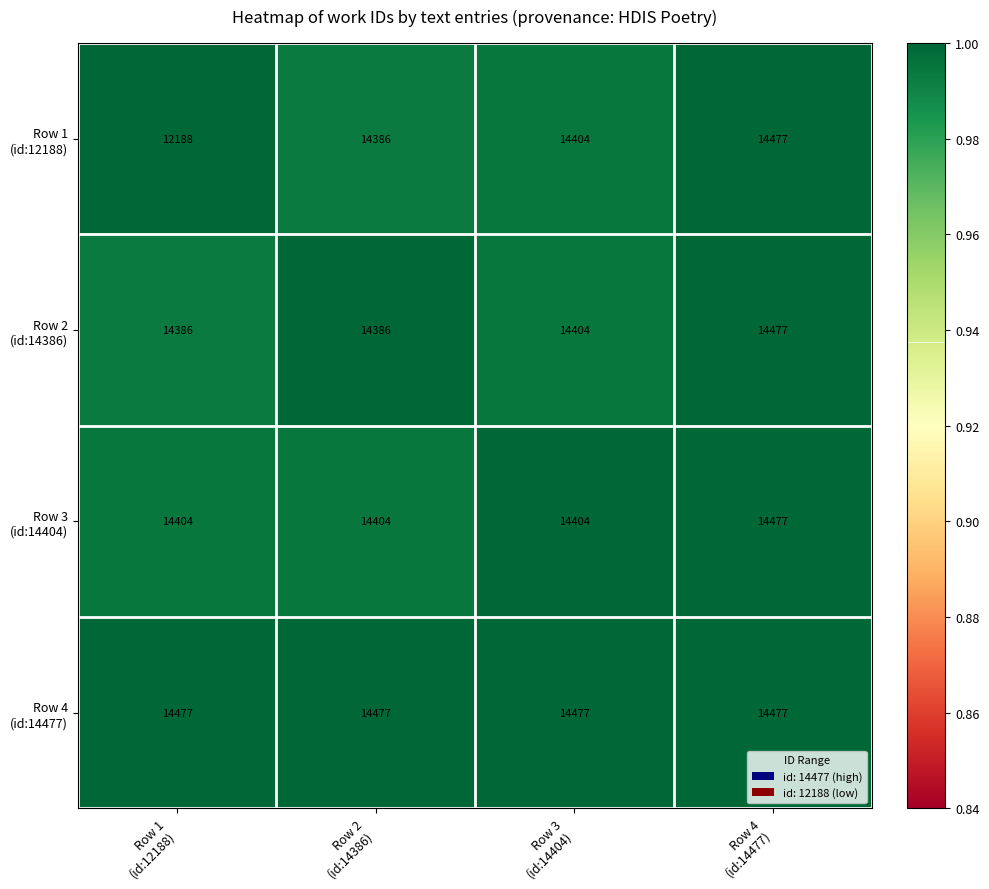

What is the greatest value displayed?

14477